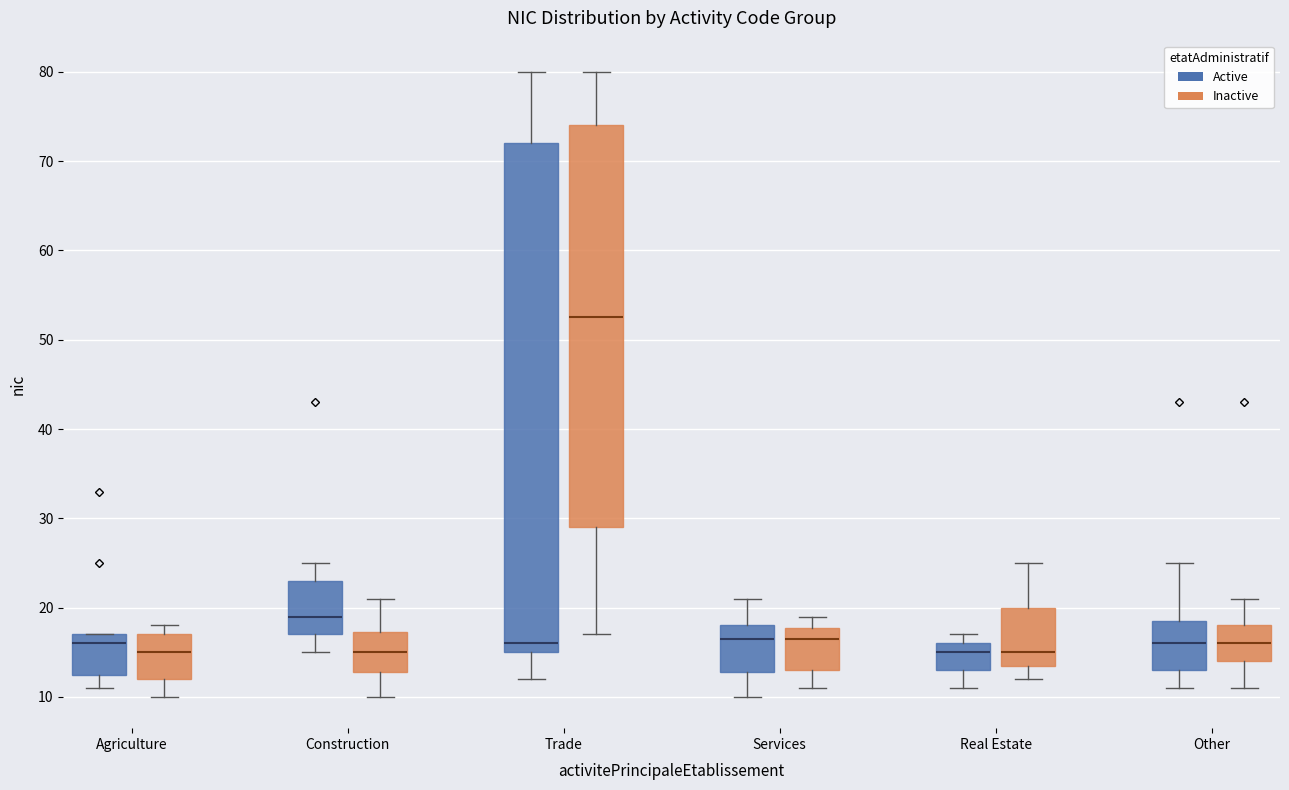

Reading left to right, transcribe this box plot: for each box, give where its median line is, the range the box spans, and where its two whiskers end, as read against the y-axis. The values are not printed on the chart, so give them approximately, as read against the axis.

Agriculture (Active): median 16, box 13 to 17, whiskers 11 to 17
Agriculture (Inactive): median 15, box 12 to 17, whiskers 10 to 18
Construction (Active): median 19, box 17 to 23, whiskers 15 to 25
Construction (Inactive): median 15, box 13 to 17, whiskers 10 to 21
Trade (Active): median 16, box 15 to 72, whiskers 12 to 80
Trade (Inactive): median 53, box 29 to 74, whiskers 17 to 80
Services (Active): median 17, box 13 to 18, whiskers 10 to 21
Services (Inactive): median 17, box 13 to 18, whiskers 11 to 19
Real Estate (Active): median 15, box 13 to 16, whiskers 11 to 17
Real Estate (Inactive): median 15, box 14 to 20, whiskers 12 to 25
Other (Active): median 16, box 13 to 19, whiskers 11 to 25
Other (Inactive): median 16, box 14 to 18, whiskers 11 to 21